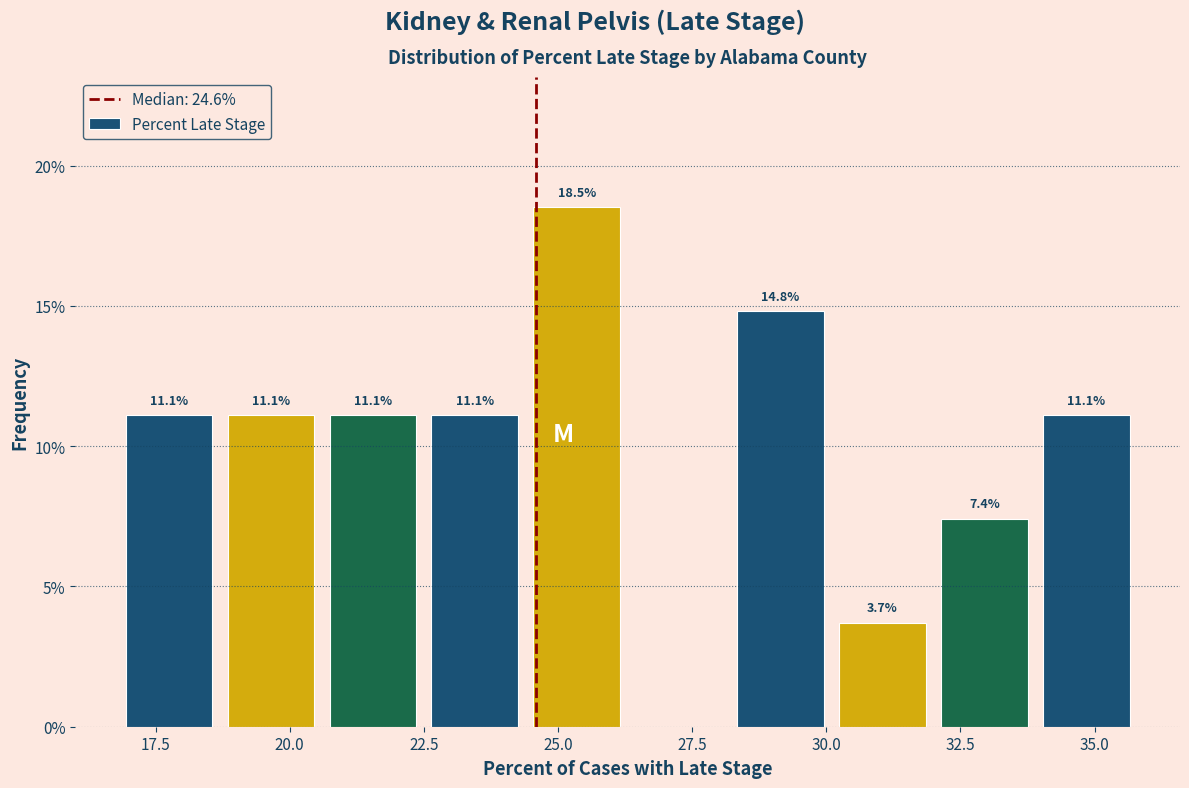

Read against the x-axis, roughly where is the centre of the tallest bar?

25.5